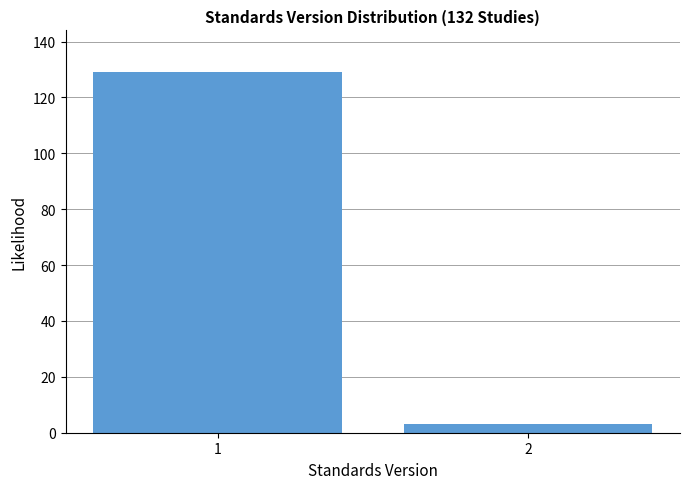

Reading left to right, what are all the values shown in this chart?

1=129	2=3